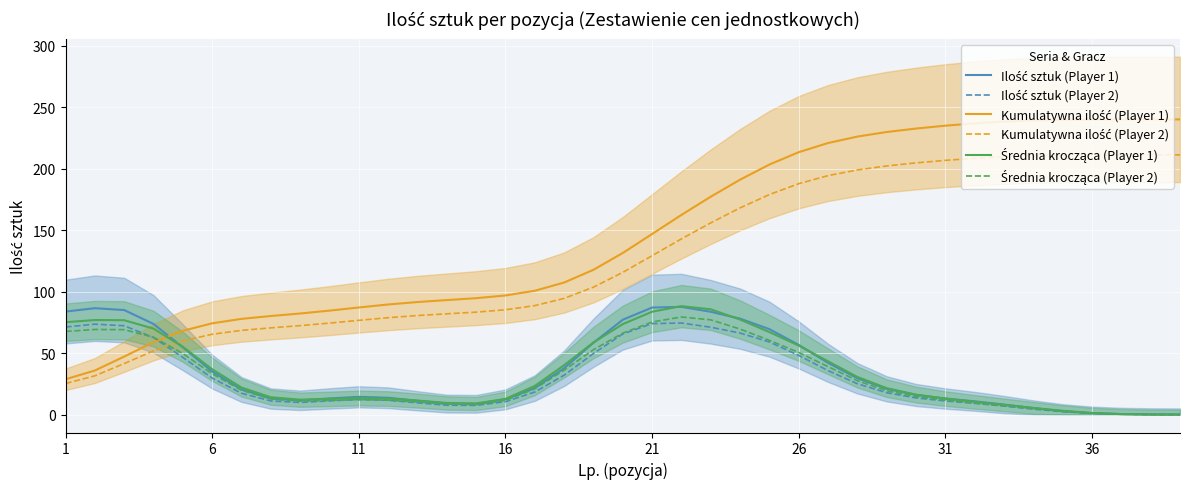

What are all the series names shown in the legend?

Ilość sztuk (Player 1), Ilość sztuk (Player 2), Kumulatywna ilość (Player 1), Kumulatywna ilość (Player 2), Średnia krocząca (Player 1), Średnia krocząca (Player 2)